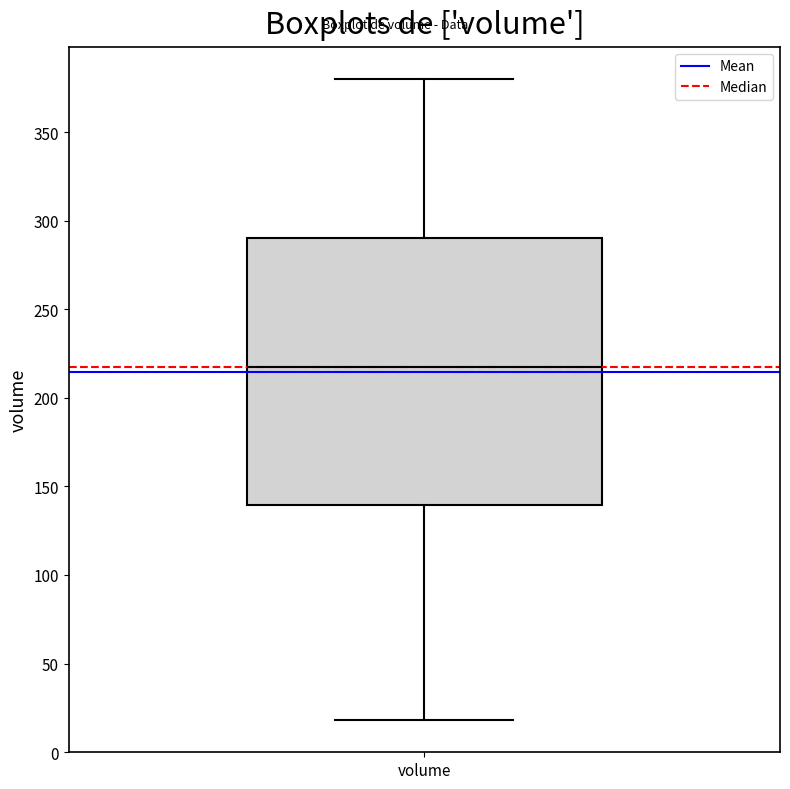

Transcribe this box plot: give where the median line is, the range the box spans, and where the two whiskers end, as read against the y-axis. The values are not printed on the chart, so give them approximately, as read against the axis.

median 220, box 140 to 290, whiskers 20 to 380